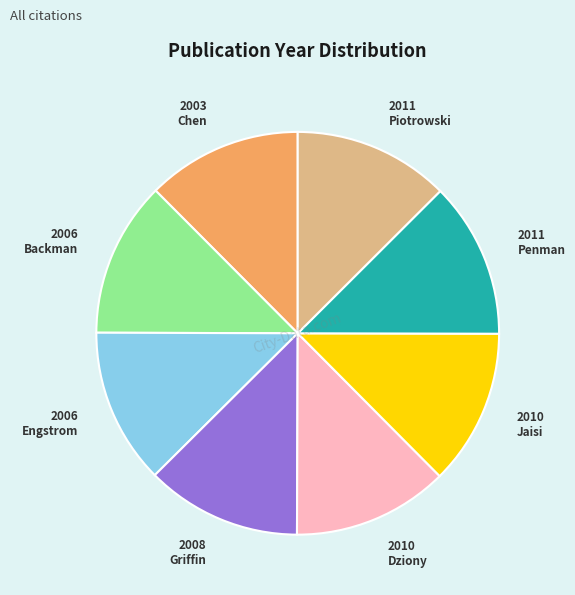

Does any single category account for the majority?

No